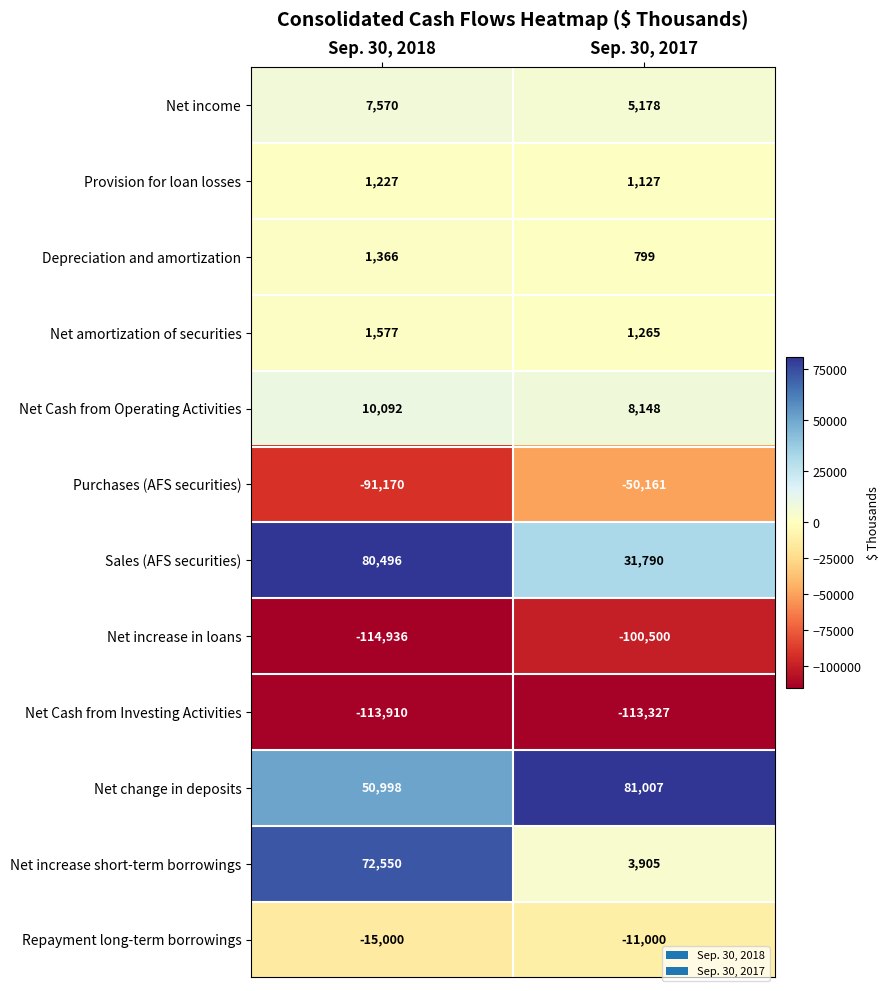

Read the Depreciation and amortization value at Sep. 30, 2017.

799